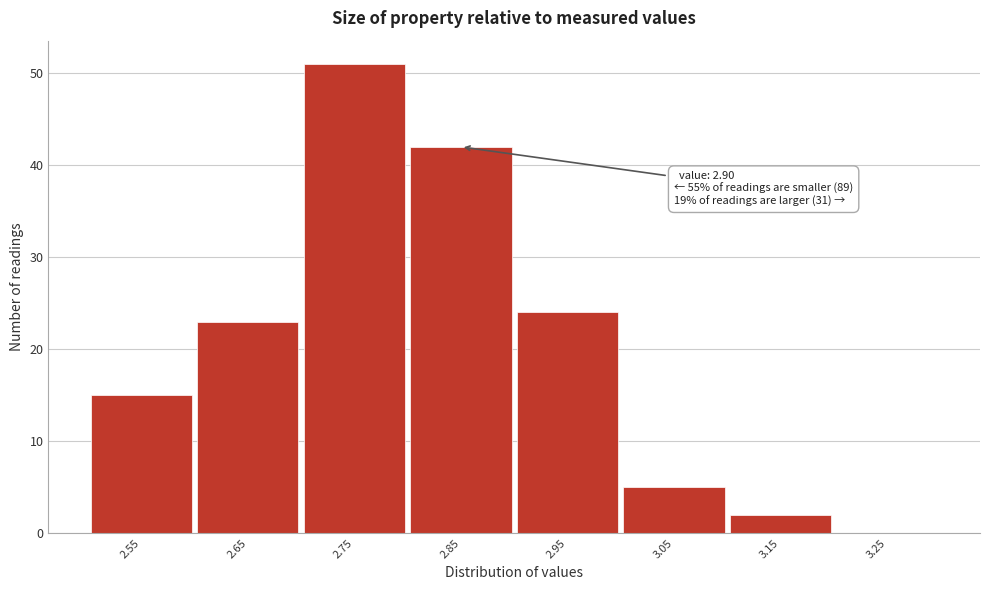

Reading right to left, what are all the values shown in this chart?

3.25=0	3.15=2	3.05=5	2.95=24	2.85=42	2.75=51	2.65=23	2.55=15